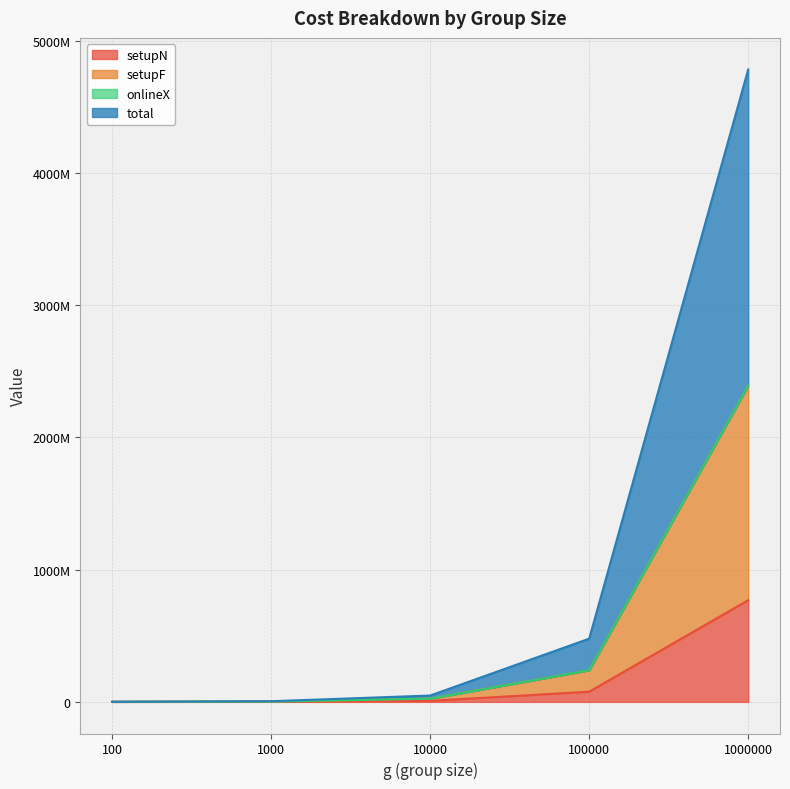

True or false: total has a value of 2498624 at 1000.

True